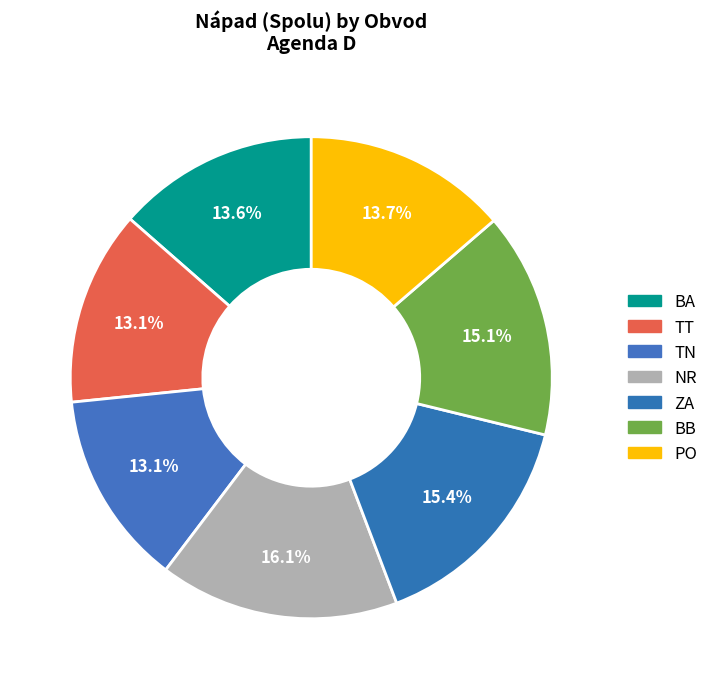

To the nearest percent, what is the average slice percentage?

14%